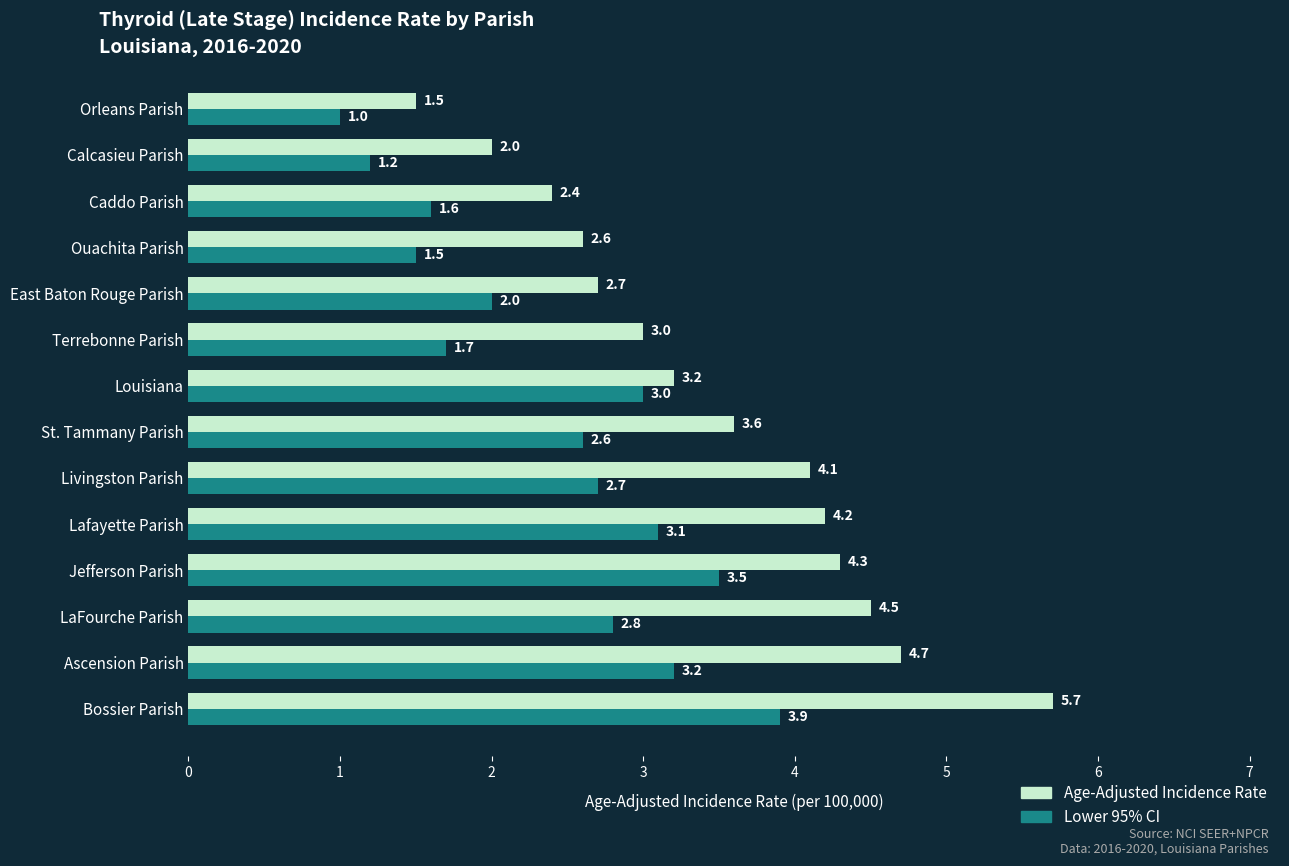

Is the value of Age-Adjusted Incidence Rate at Terrebonne Parish greater than the value of Lower 95% CI at Terrebonne Parish?

Yes